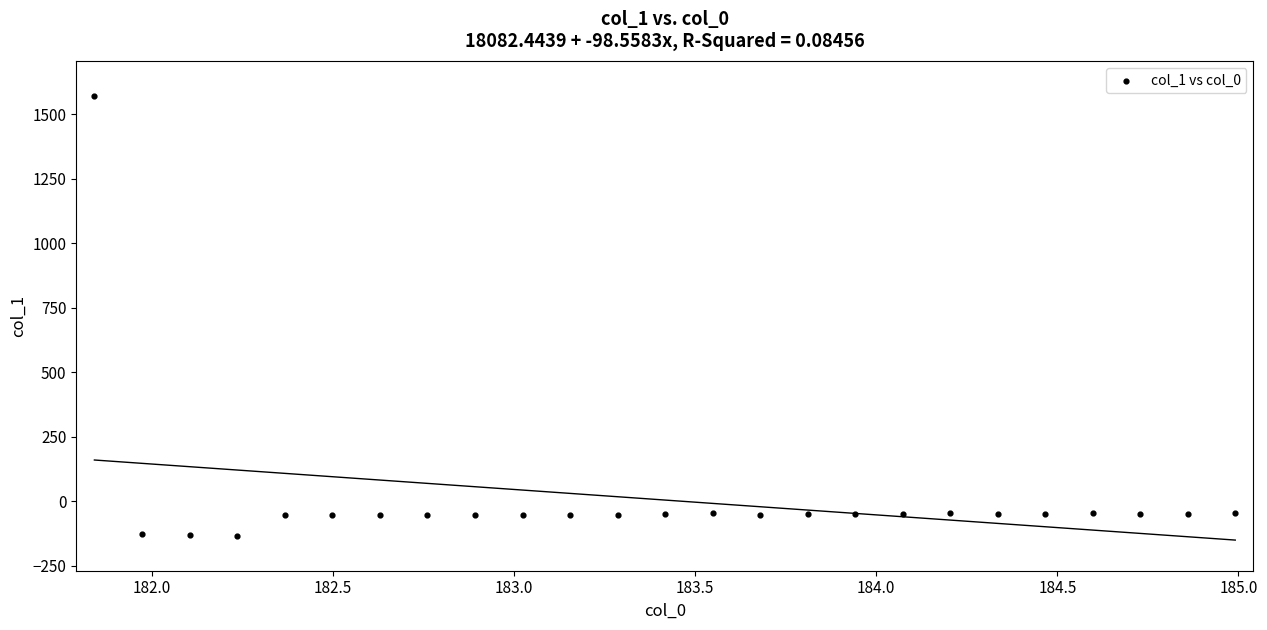

What is the range of Y values (max minus min)?

1703.5